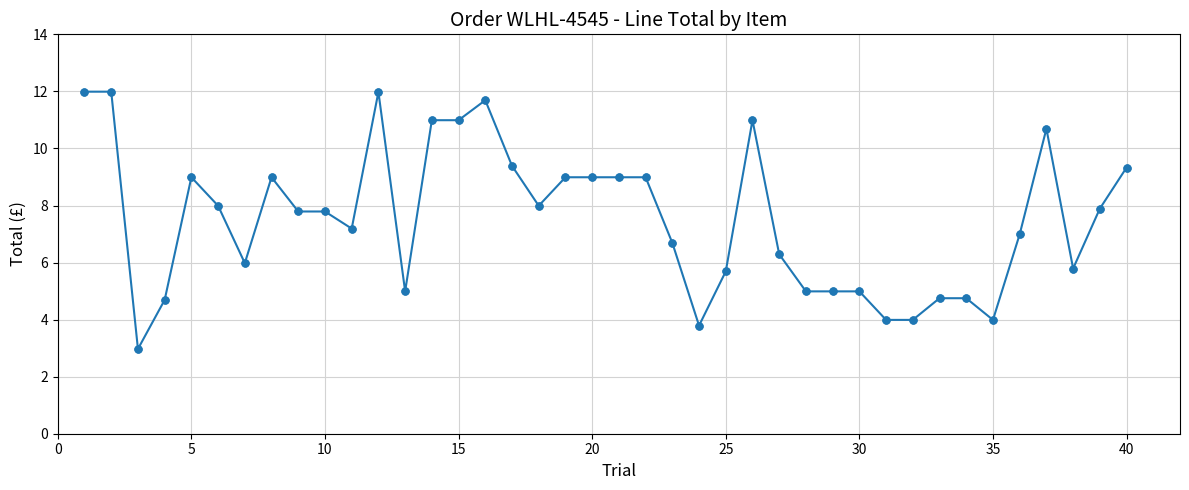

What is the minimum value shown in the chart?

3.0